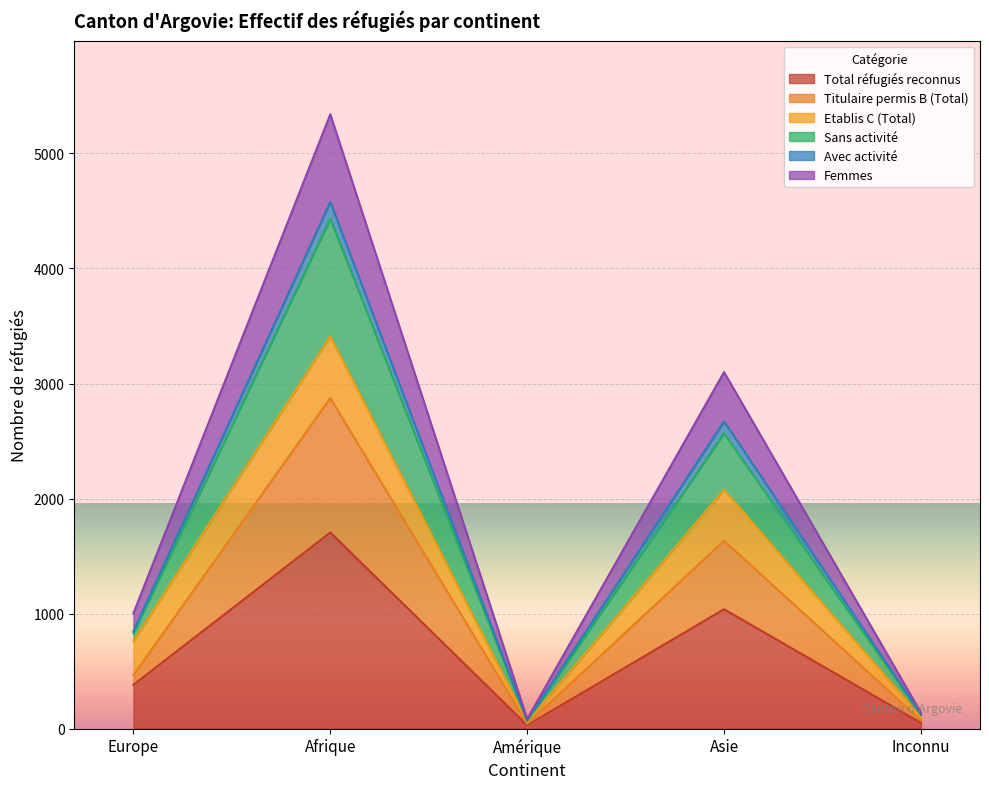

What position from the right is Europe?

5